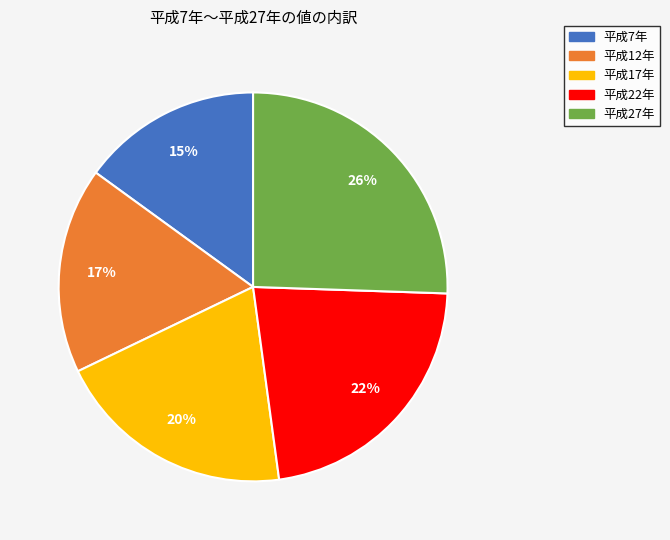

Which slice is the smallest?

平成7年